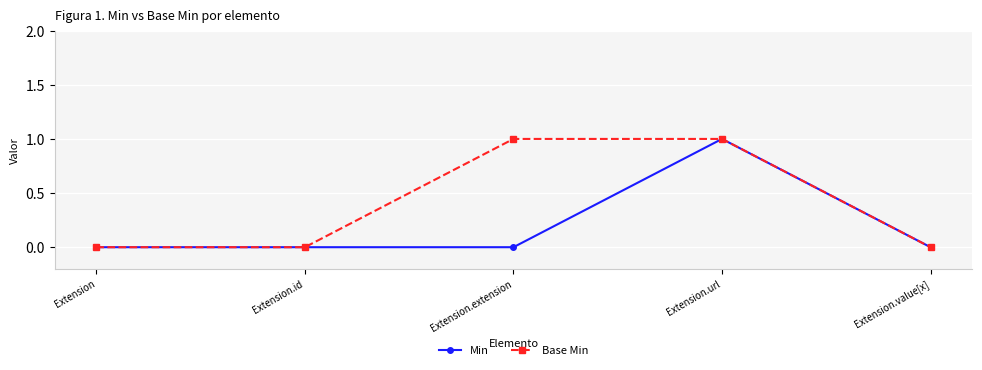

What is the label of the 3rd point from the right?

Extension.extension